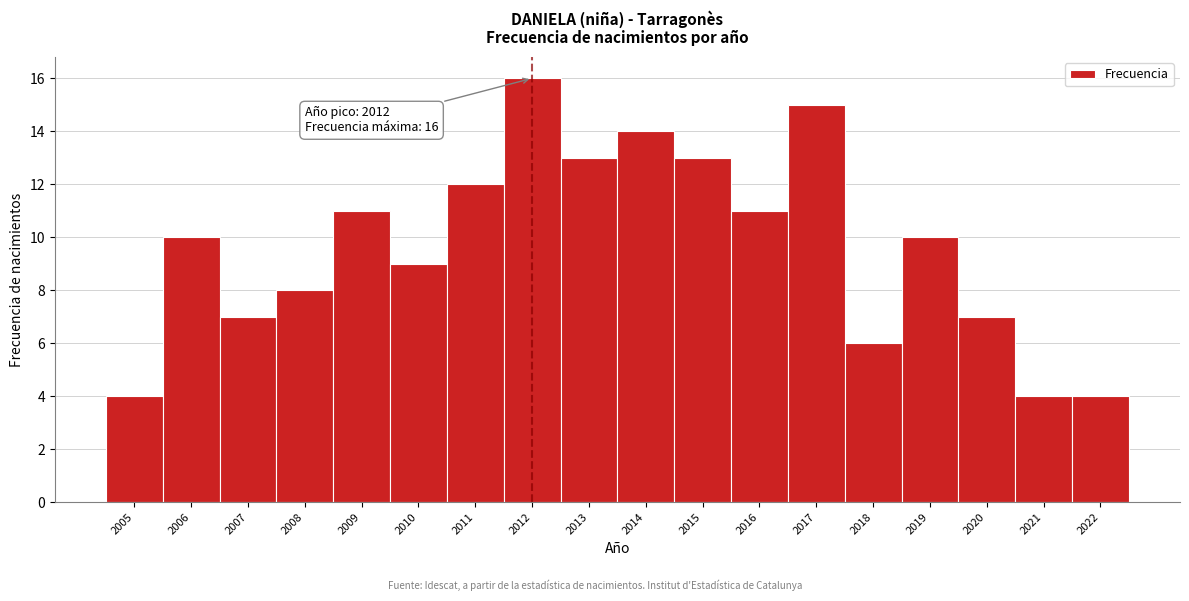

Over which range of the x-axis is the bar tallest?

2011.5 to 2012.5